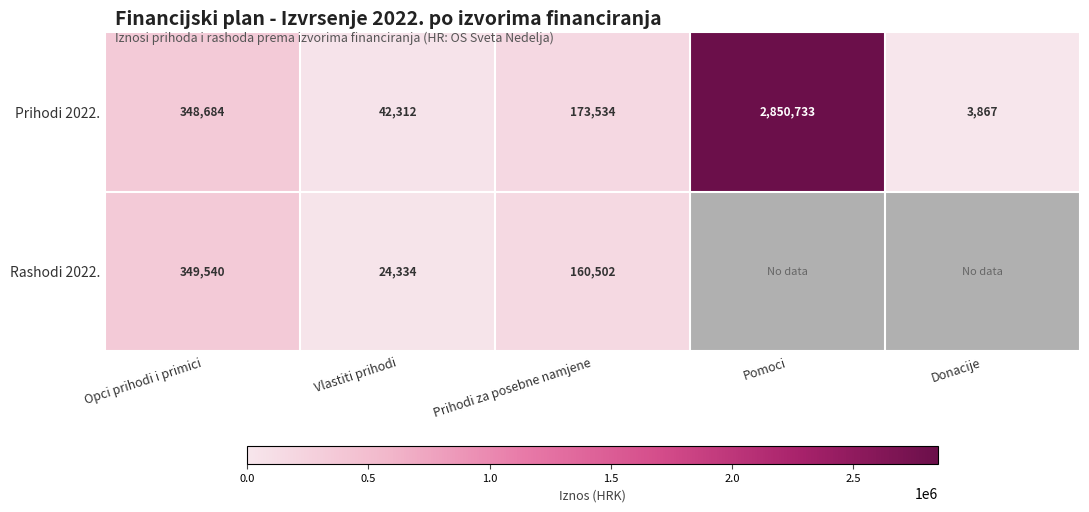

Is the value of Rashodi 2022. at Vlastiti prihodi greater than the value of Prihodi 2022. at Vlastiti prihodi?

No